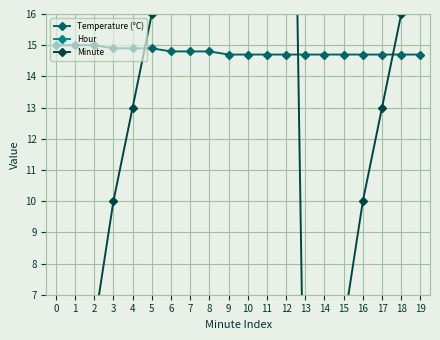

The Minute series shows 16.0 at 5. True or false?

True